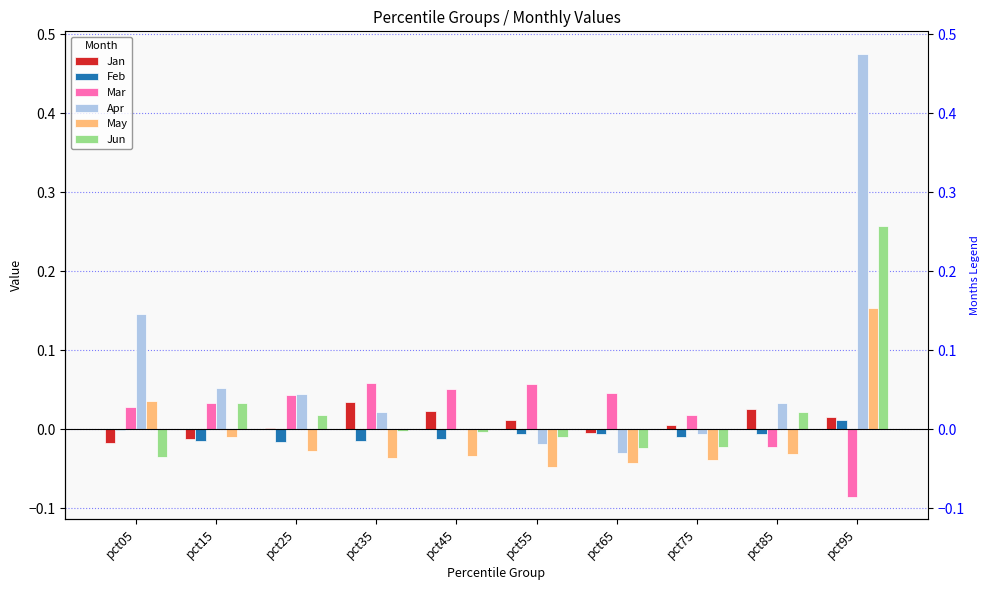

Between pct25 and pct75, which series saw the biggest shift?

Apr